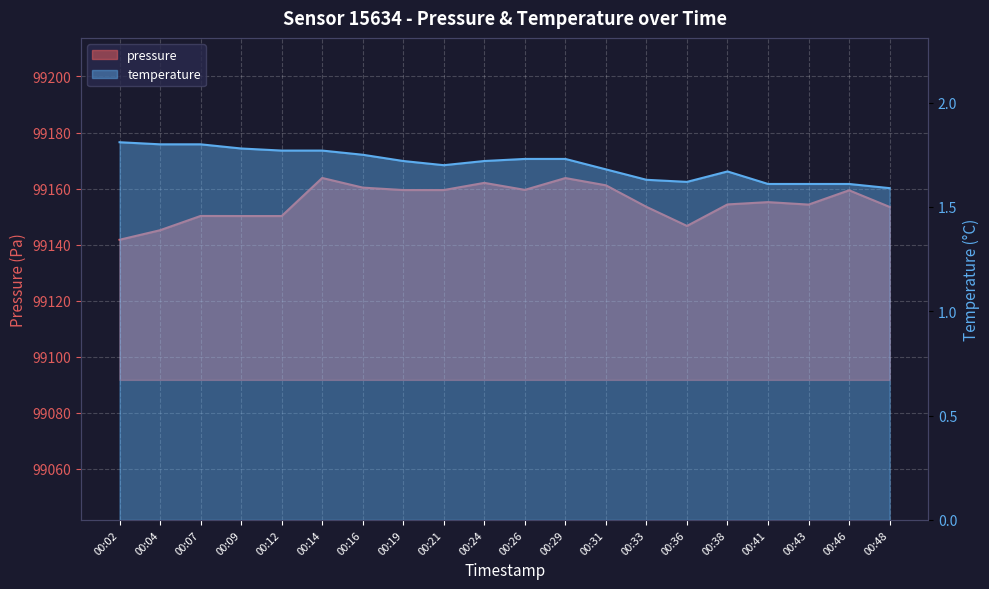

Reading left to right, what are all the values shown in this chart?

pressure: 00:02=99141.7	00:04=99145.1	00:07=99150.2	00:09=99150.2	00:12=99150.2	00:14=99163.8	00:16=99160.3	00:19=99159.5	00:21=99159.5	00:24=99162.0	00:26=99159.5	00:29=99163.8	00:31=99161.2	00:33=99153.5	00:36=99146.7	00:38=99154.3	00:41=99155.2	00:43=99154.3	00:46=99159.4	00:48=99153.4
temperature: 00:02=1.8	00:04=1.8	00:07=1.8	00:09=1.8	00:12=1.8	00:14=1.8	00:16=1.8	00:19=1.7	00:21=1.7	00:24=1.7	00:26=1.7	00:29=1.7	00:31=1.7	00:33=1.6	00:36=1.6	00:38=1.7	00:41=1.6	00:43=1.6	00:46=1.6	00:48=1.6